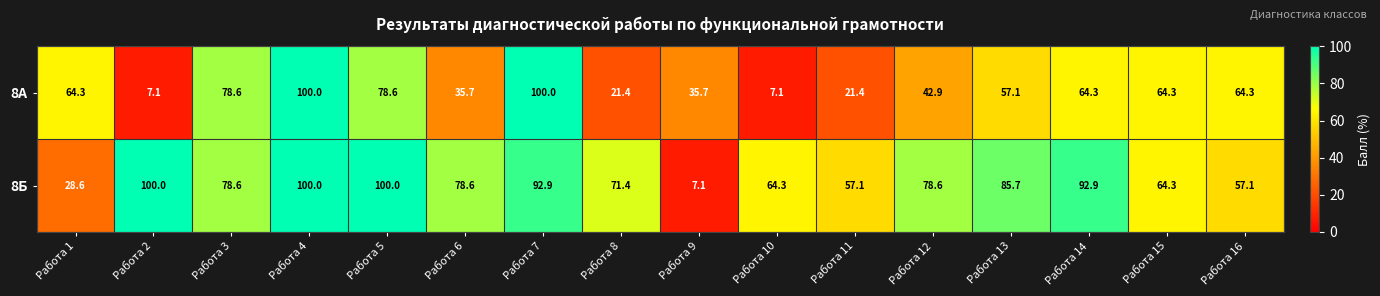

Which series has the largest total across all categories?

8Б